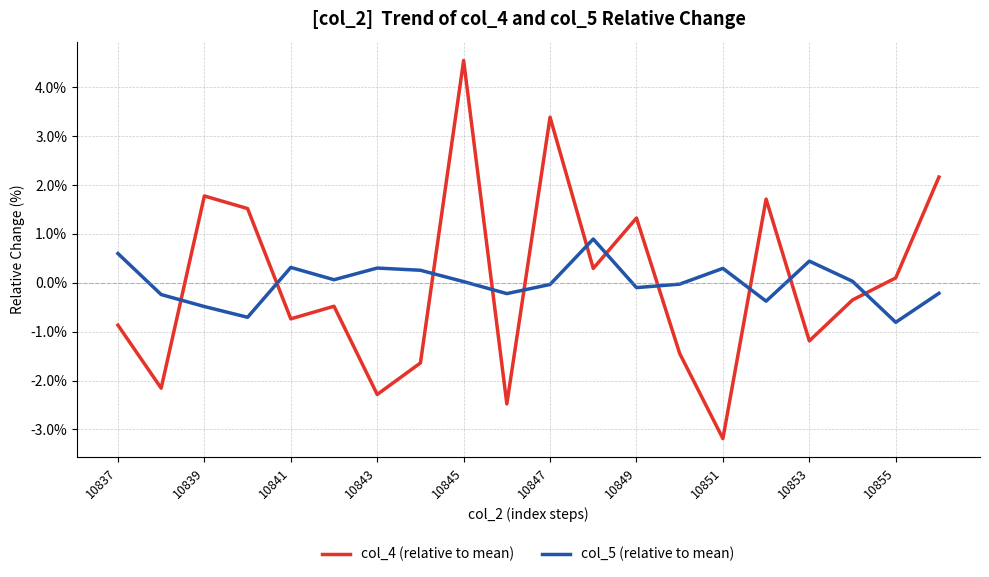

List the series in order of their peak value, lowest first.

col_5 (relative to mean), col_4 (relative to mean)